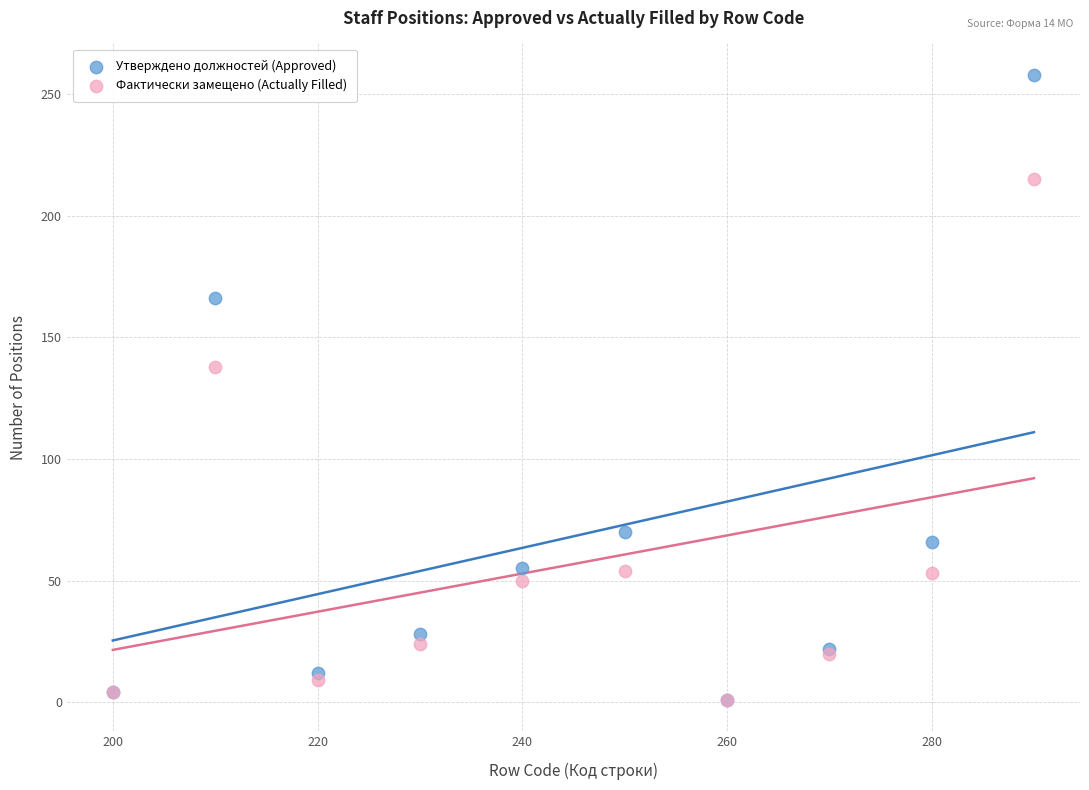

Across all series, what Y value is closest to 129?

138